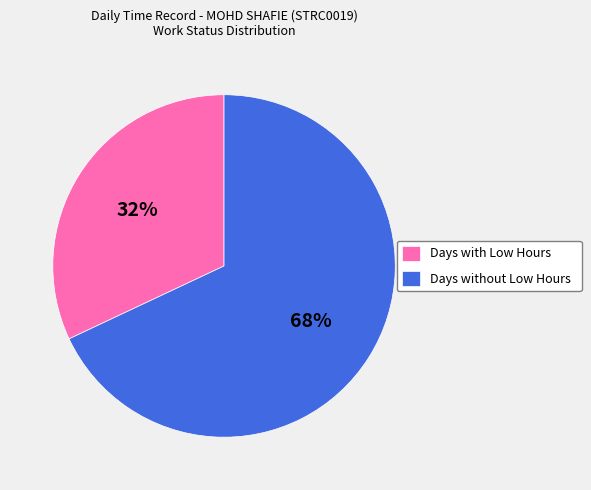

To the nearest percent, what is the difference between the largest and smallest slice percentages?

36%